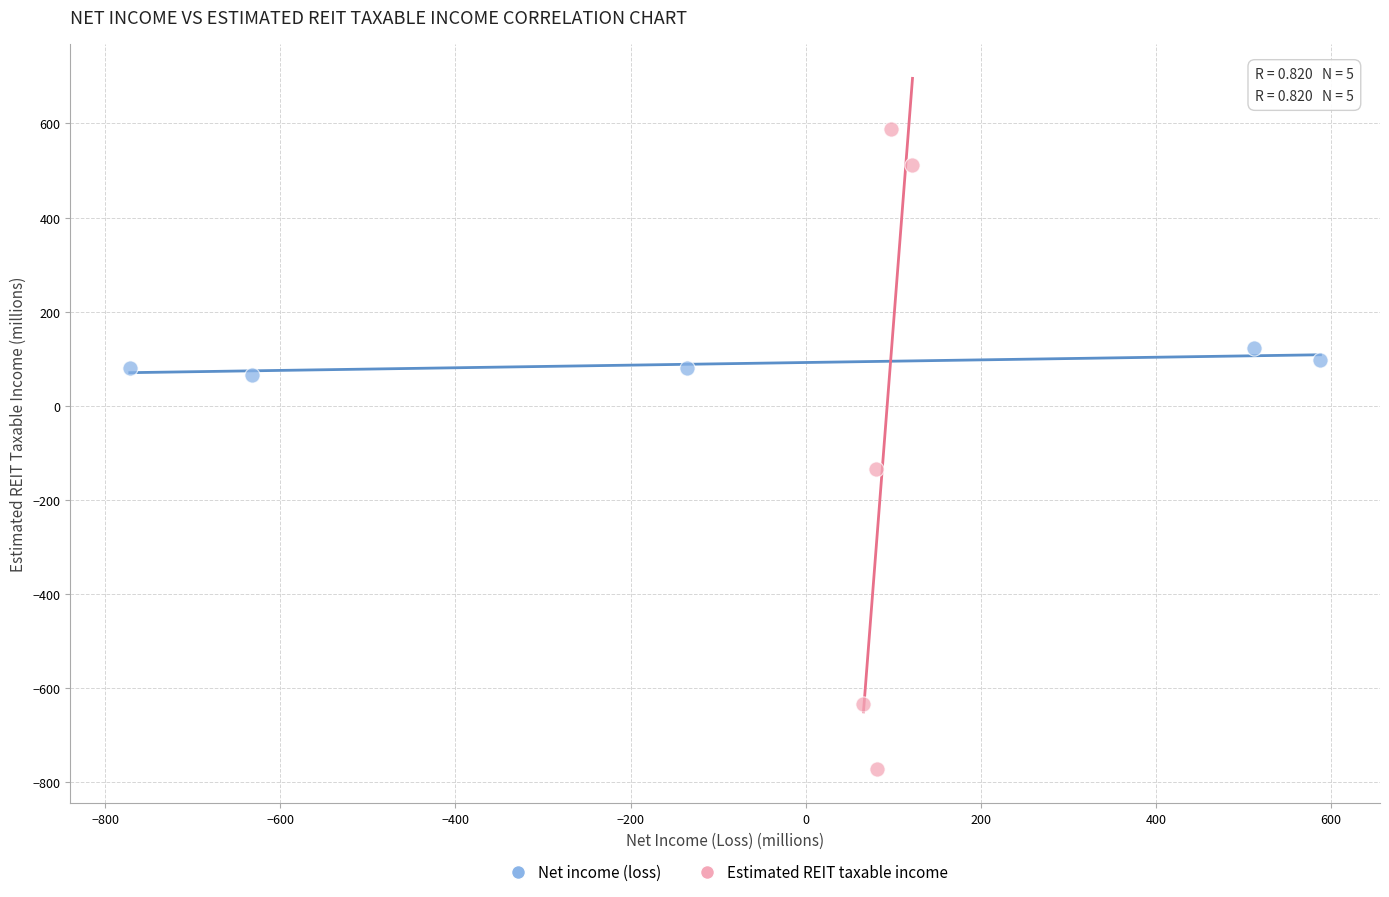

Which series contains the lowest Y value?

Estimated REIT taxable income